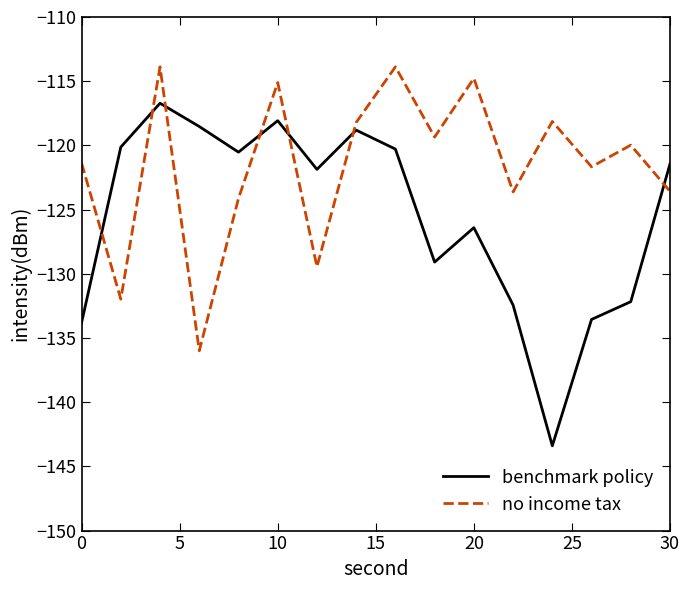

Which series has the widest spread of values?

benchmark policy